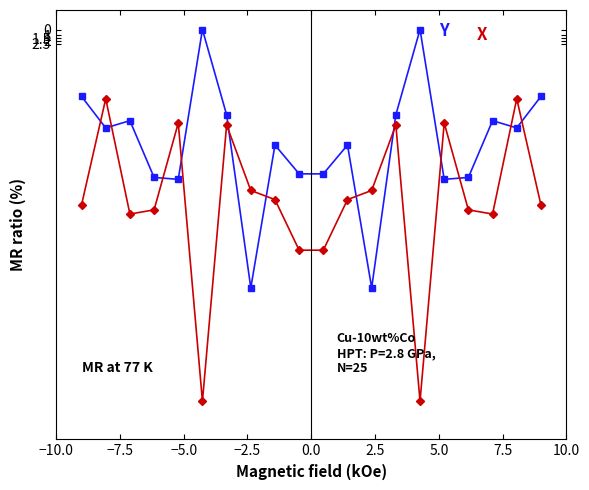

What is the maximum value shown in the chart?

65.3